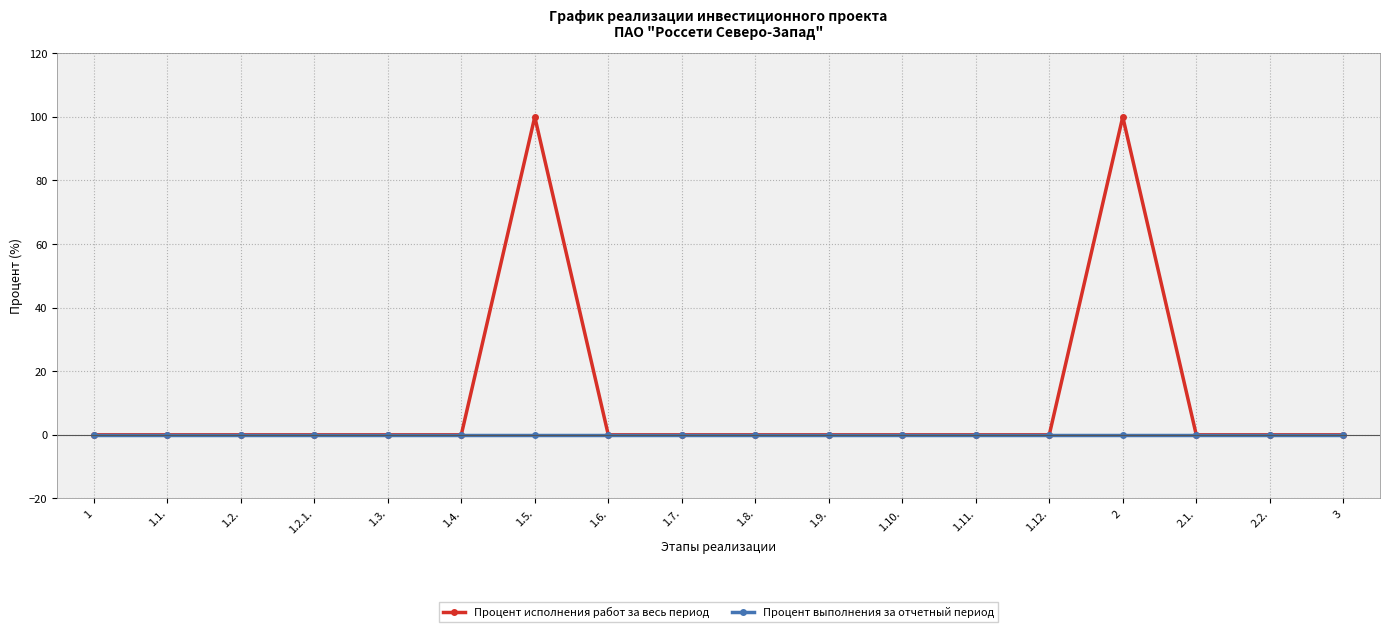

Which series has the widest spread of values?

Процент исполнения работ за весь период